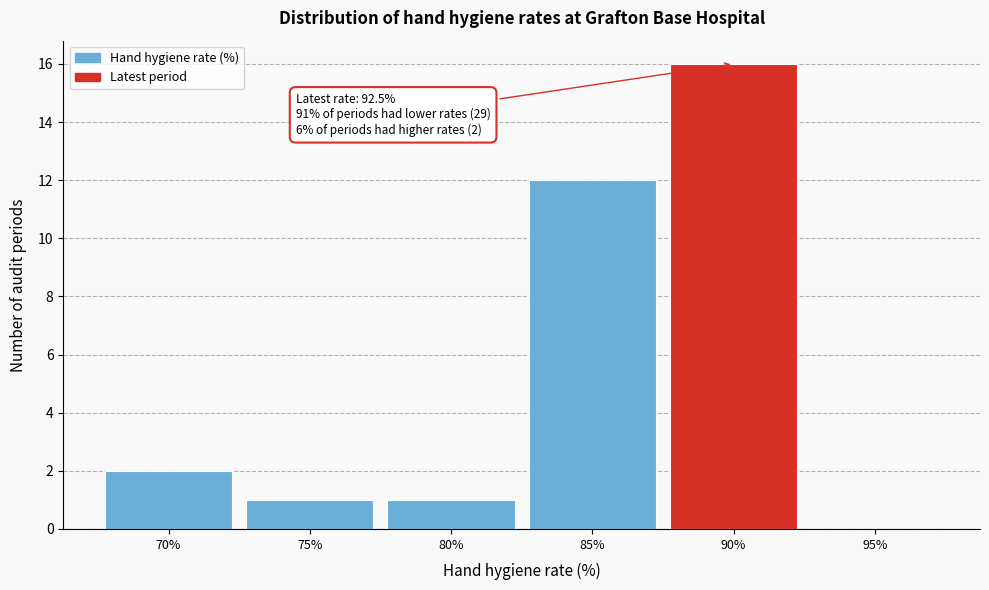

Reading left to right, transcribe all the data shown in this chart.

70%=2	75%=1	80%=1	85%=12	90%=16	95%=0